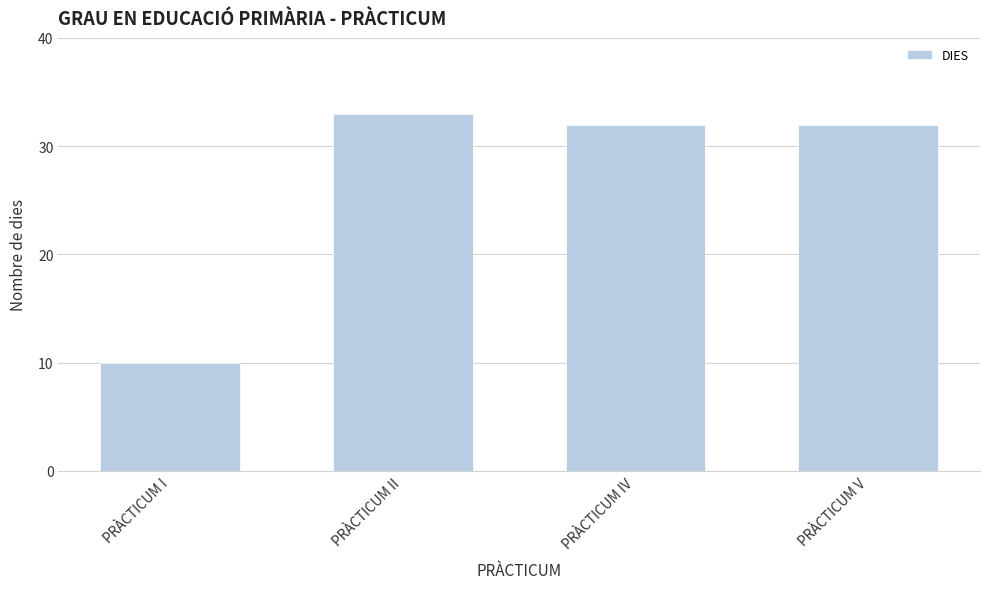

Count the number of categories in the chart.

4